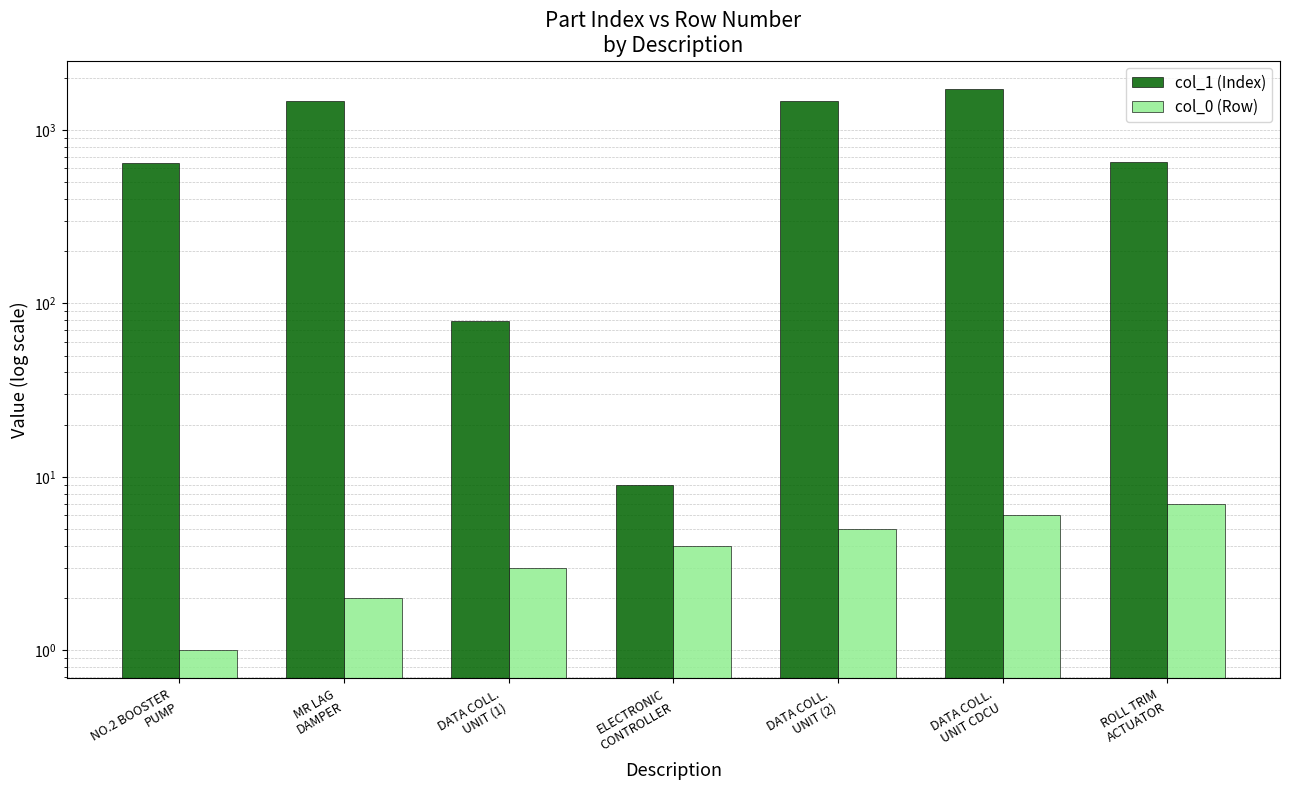

What is the difference between the second highest and second lowest values in the col_0 (Row) series?

4